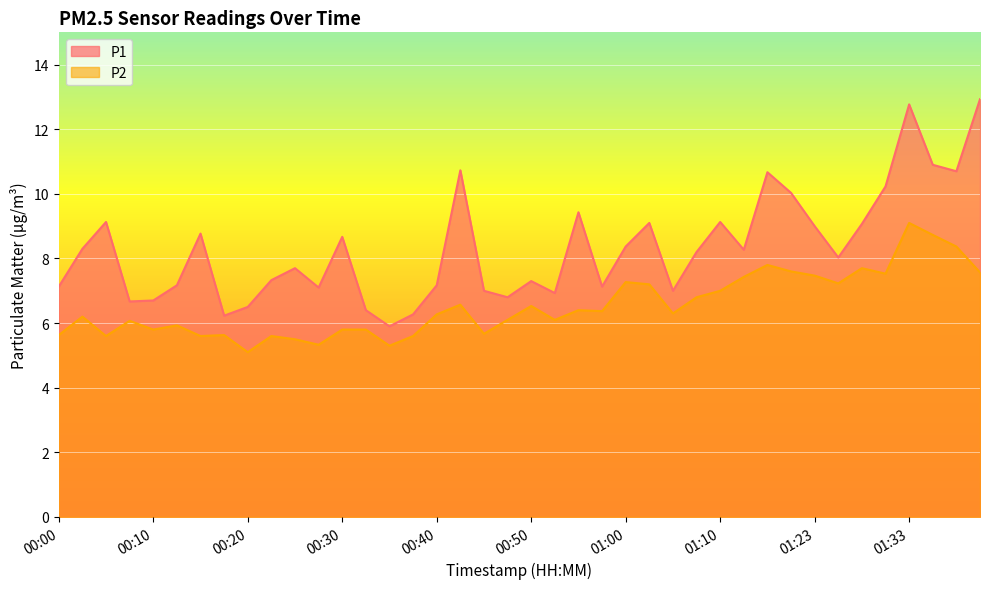

At which label is P2 closest to 7?

01:10